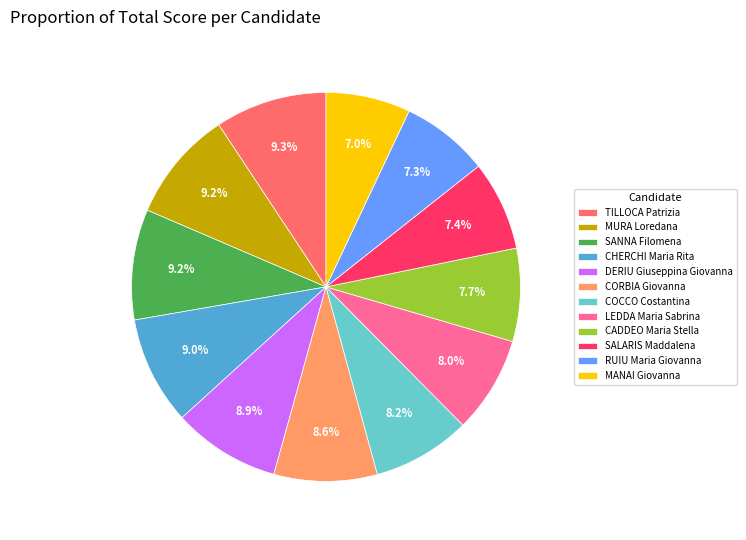

What percentage do CADDEO Maria Stella and TILLOCA Patrizia together represent?

17.0%